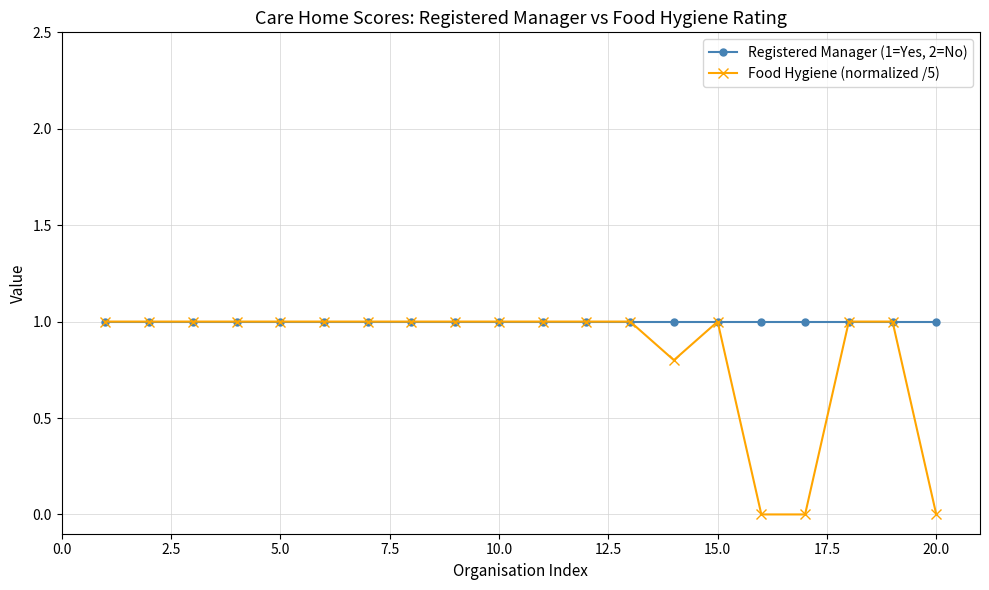

What is the greatest value displayed?

1.0